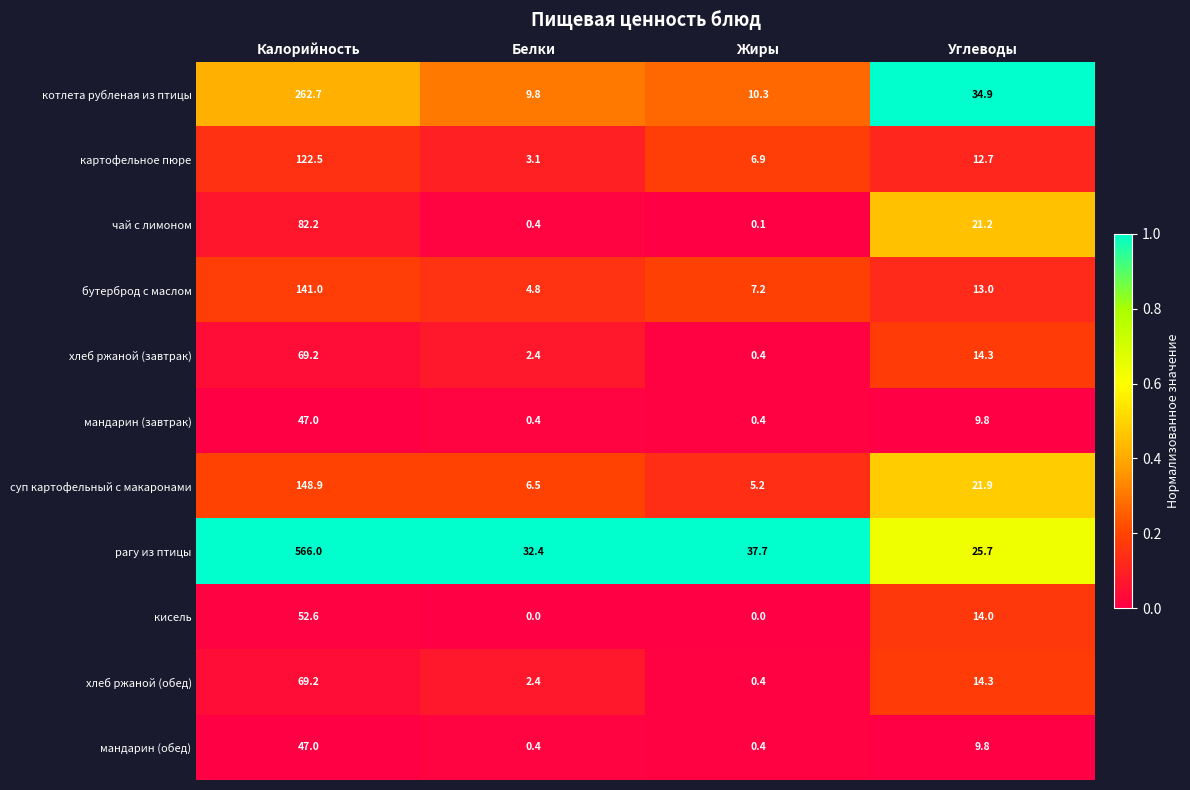

What is the approximate value of кисель at Калорийность?

52.6